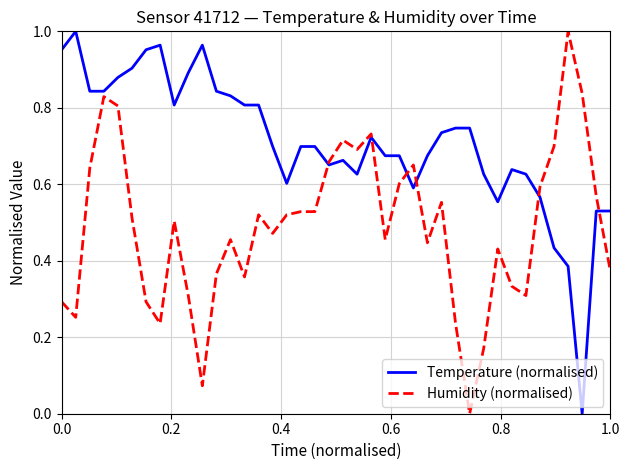

List the series in order of their overall mean, lowest first.

Humidity (normalised), Temperature (normalised)